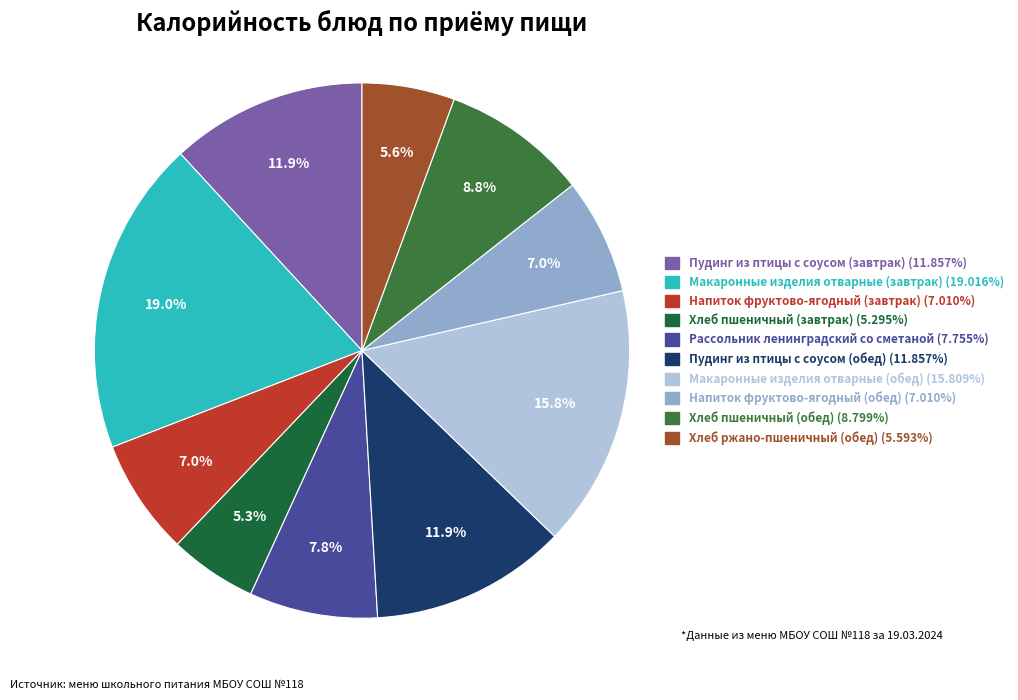

Count the number of slices in the pie.

10